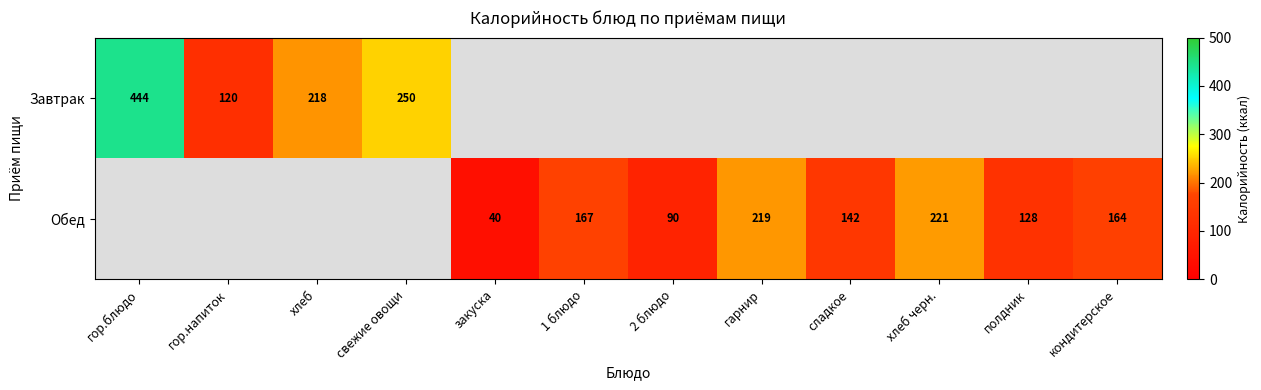

The Обед series shows 121.7 at 2 блюдо. True or false?

False